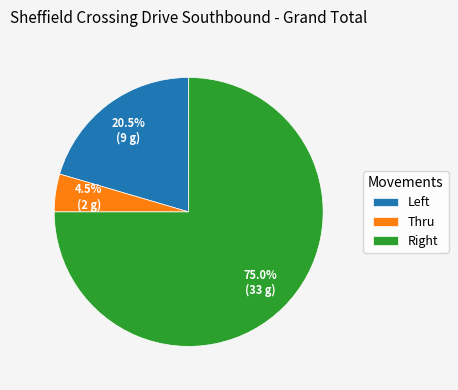

What is the largest slice in the pie chart?

Right